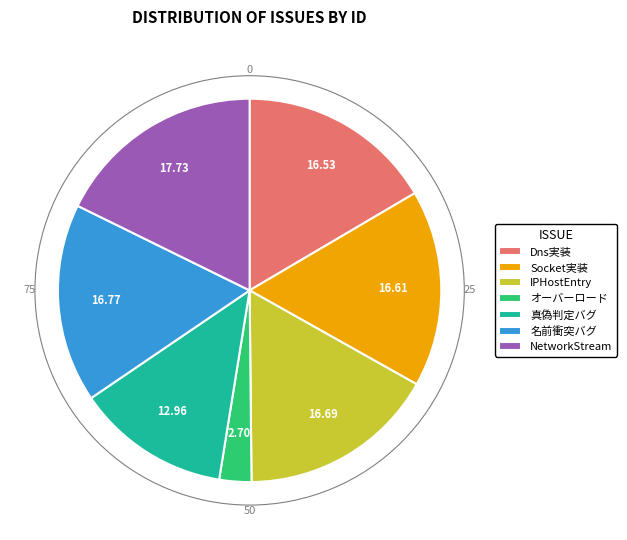

Combined, do Dns実装 and Socket実装 account for over 50%?

No